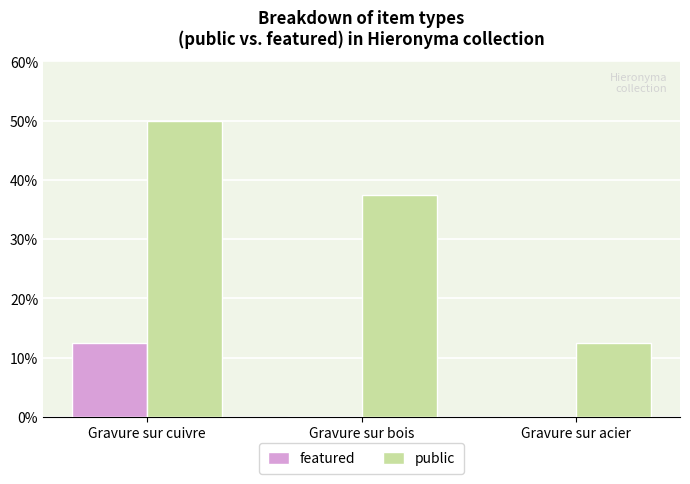

The public series shows 37.5 at Gravure sur bois. True or false?

True